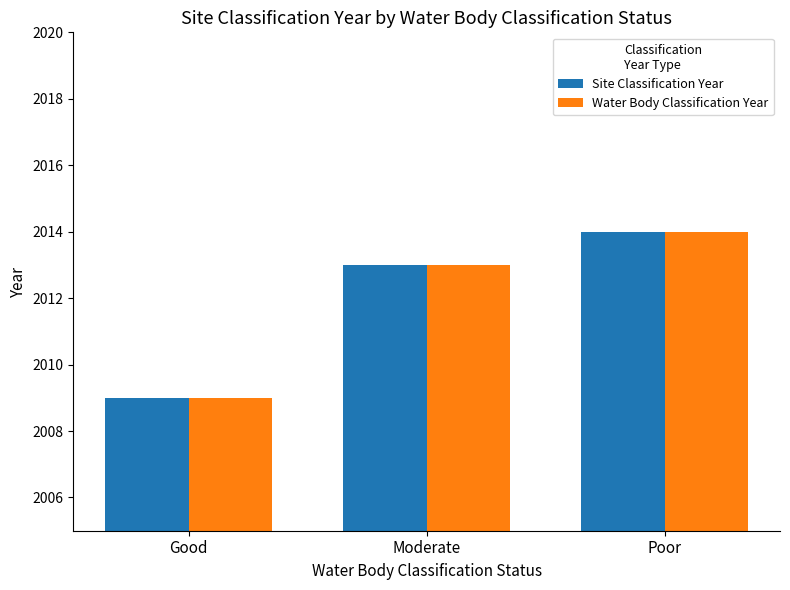

List the labels in order of Site Classification Year value, smallest first.

Good, Moderate, Poor